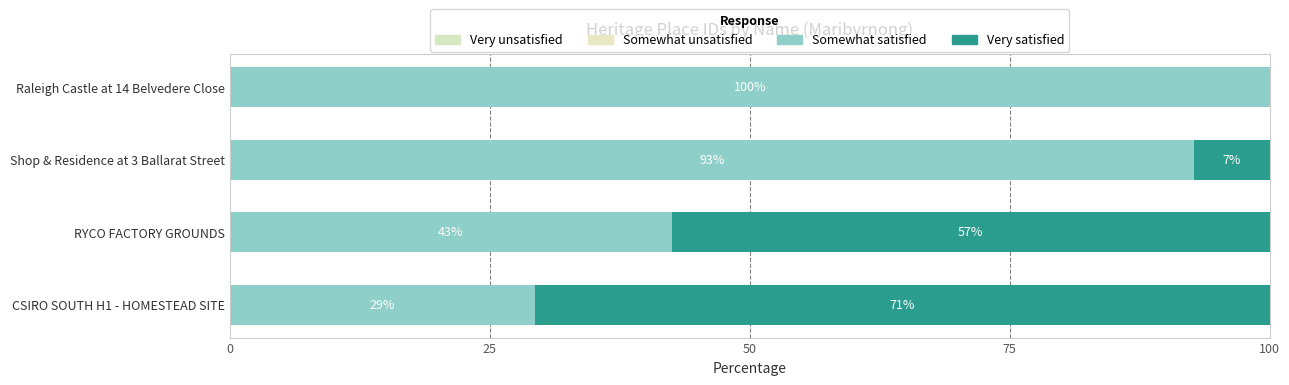

What is the sum of all Very satisfied values?

135.4